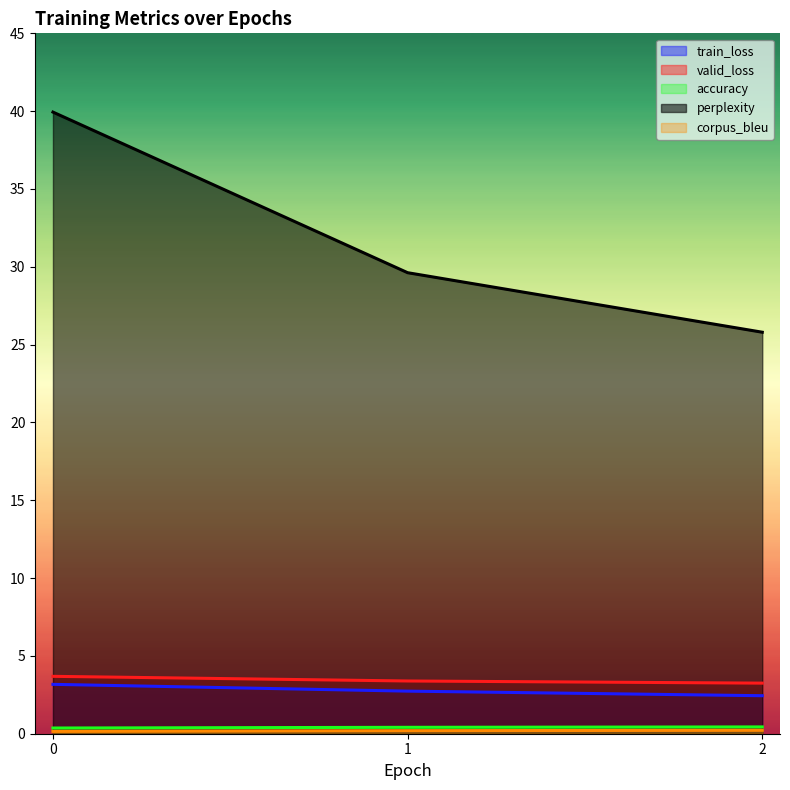

What value does the accuracy series have at 2?

0.4